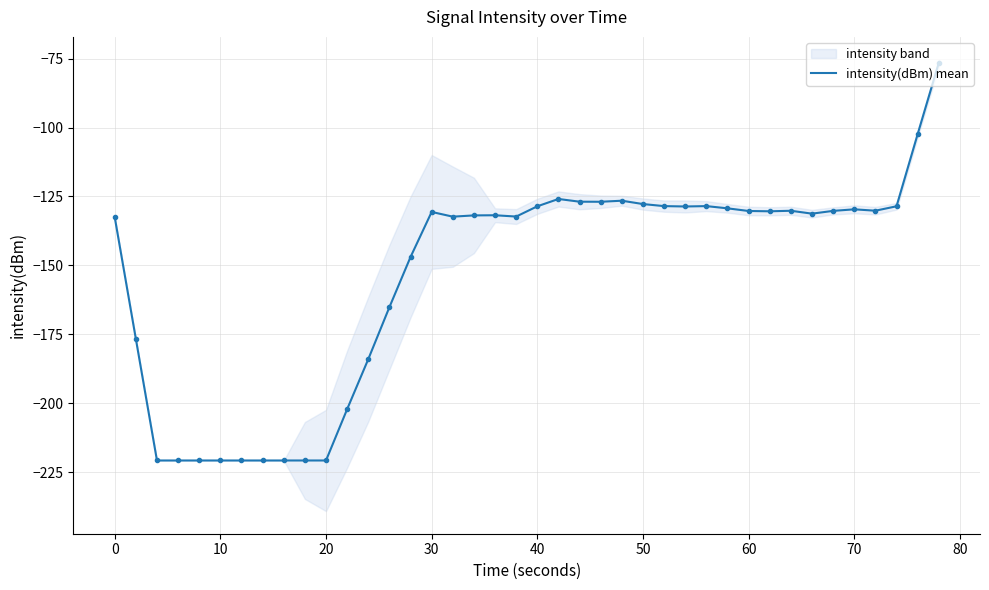

What is the smallest value displayed?

-220.8